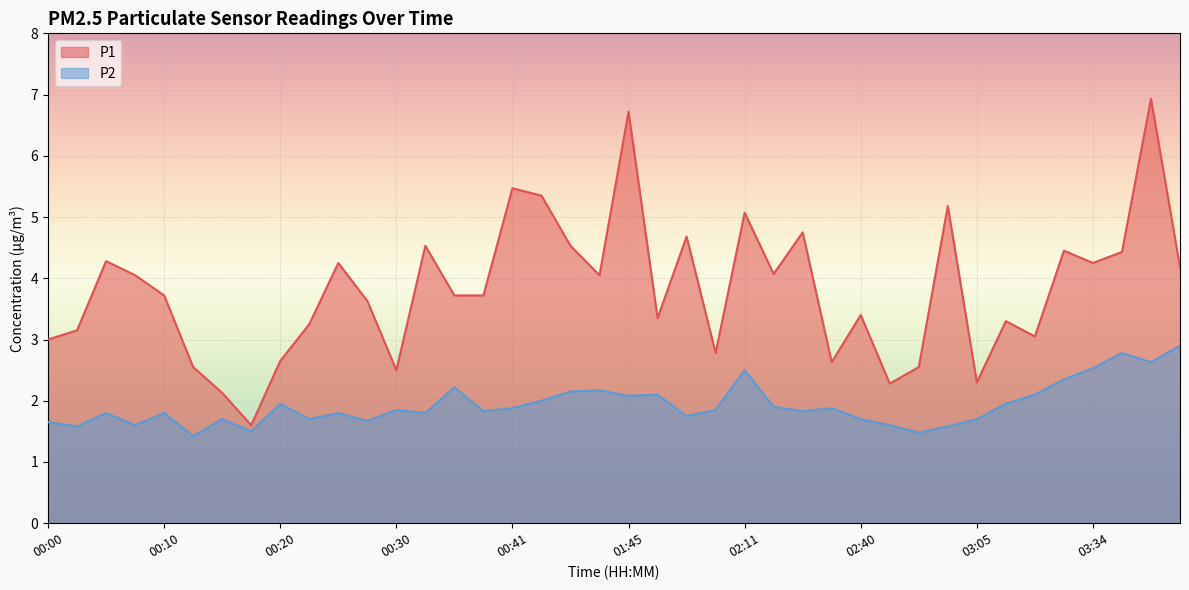

Which series has the largest range (max minus min)?

P1